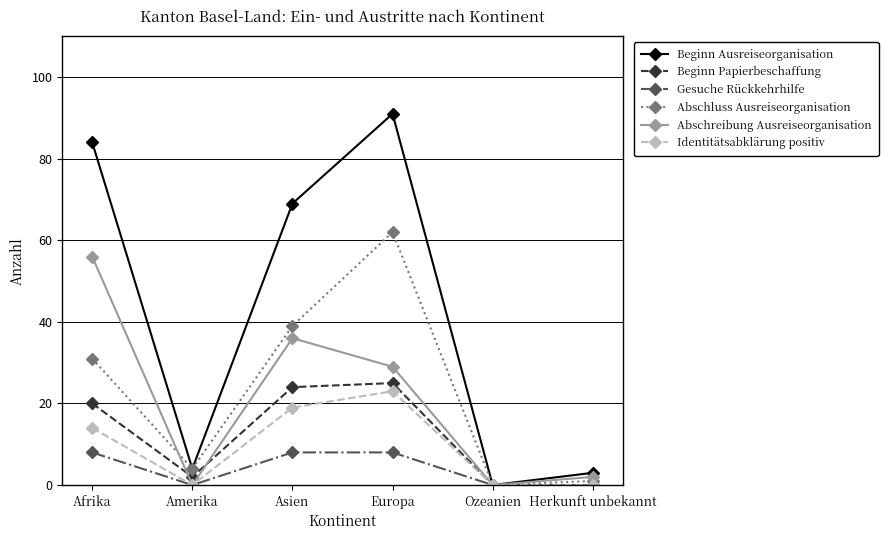

What is the maximum value for Beginn Papierbeschaffung?

25